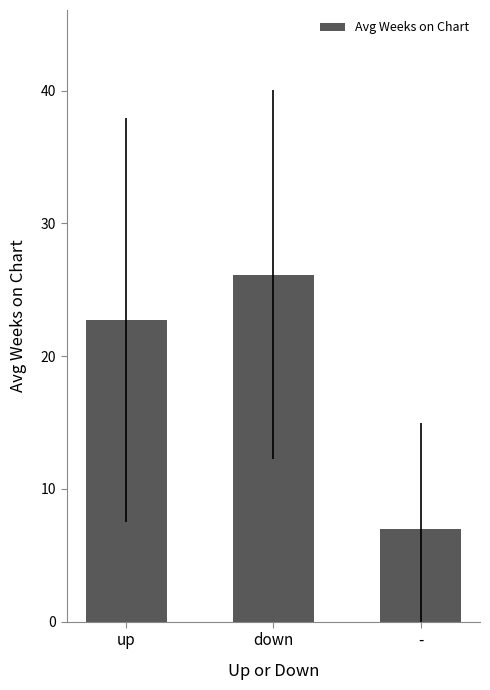

At which category does the chart reach its minimum across all series?

-